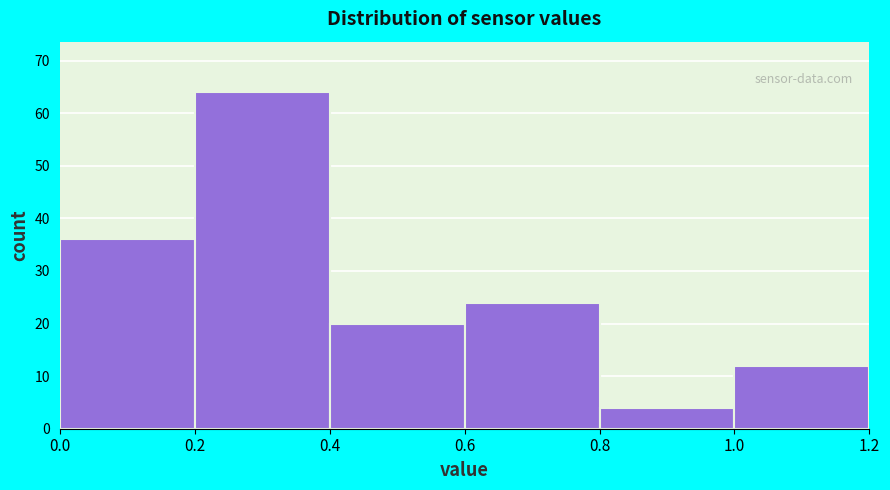

What is the height of the bar covering 1.0 to 1.2 on the x-axis? The values are not printed on the chart, so give them approximately, as read against the axis.

12